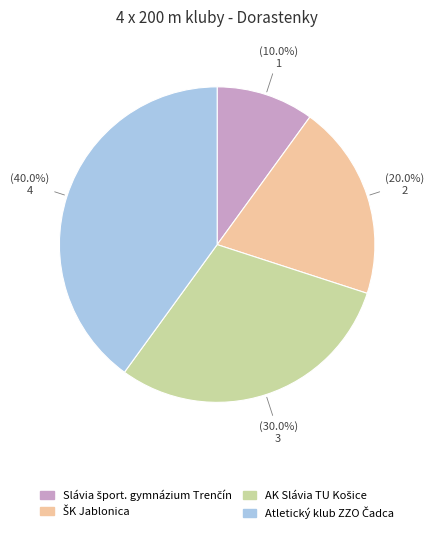

Is there a majority slice in this chart?

No